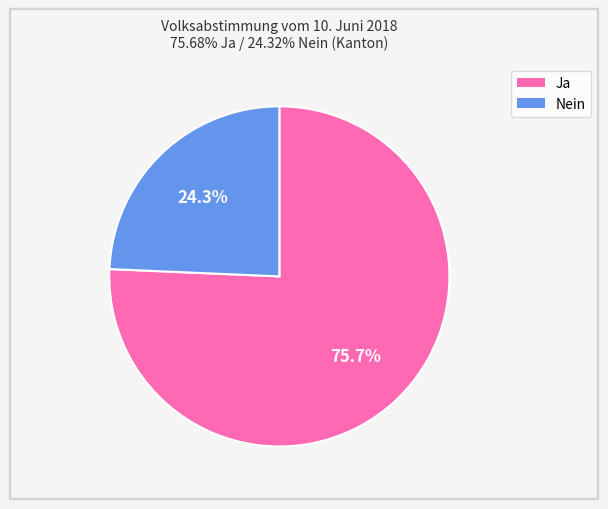

To the nearest percent, what portion does Ja represent?

76%